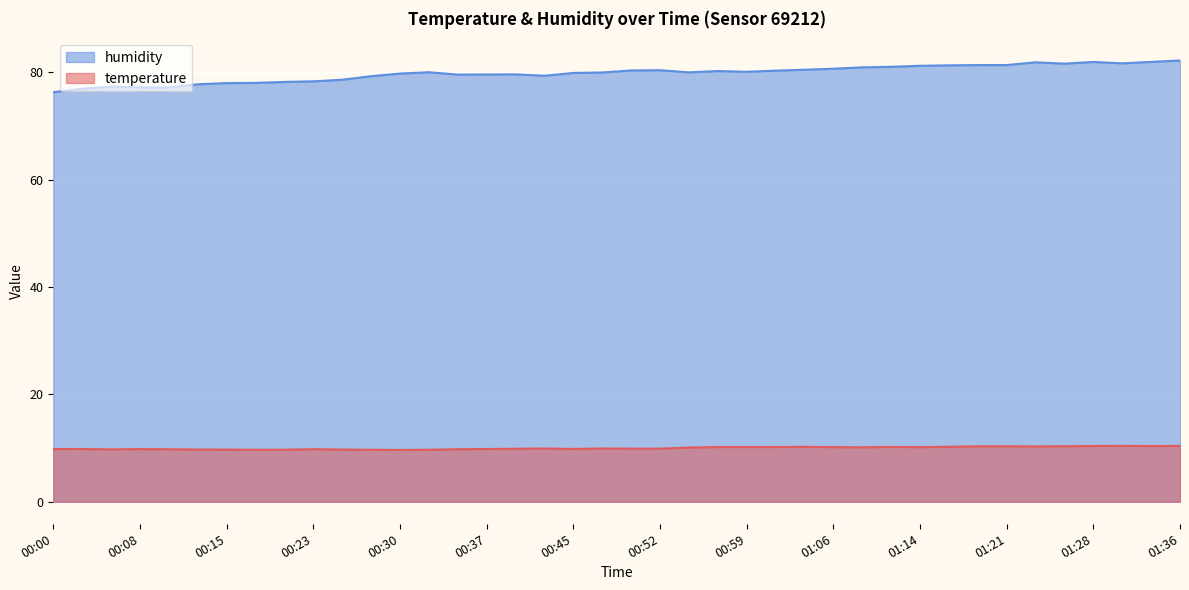

What are all the series names shown in the legend?

humidity, temperature